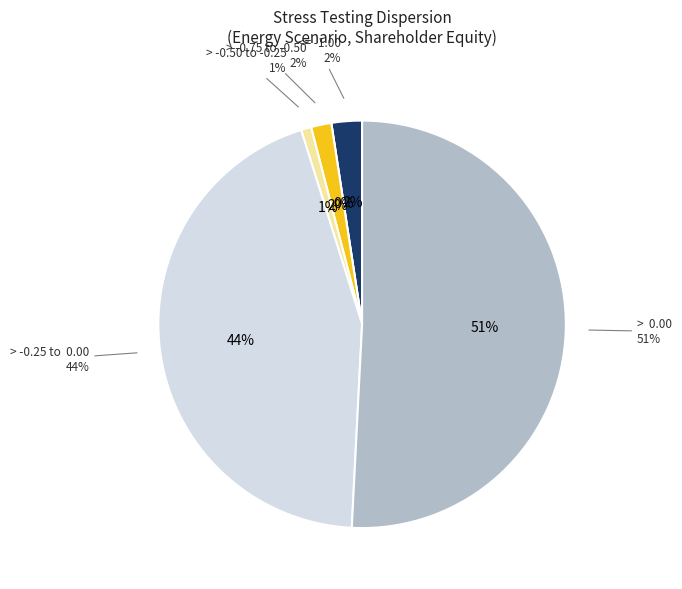

To the nearest percent, what is the average slice percentage?

17%